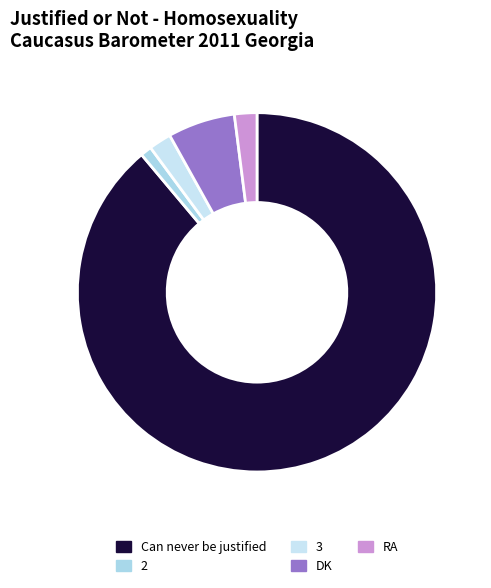

Combined, do 3 and Can never be justified account for over 50%?

Yes